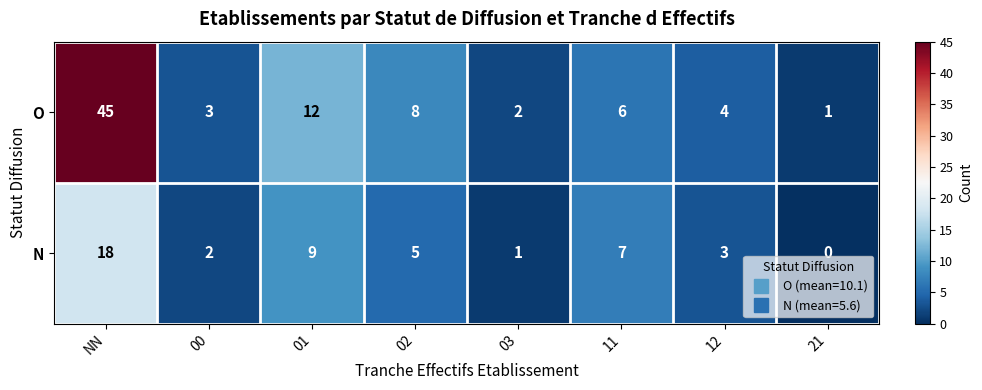

What is the difference between the maximum and minimum values in the O series?

44